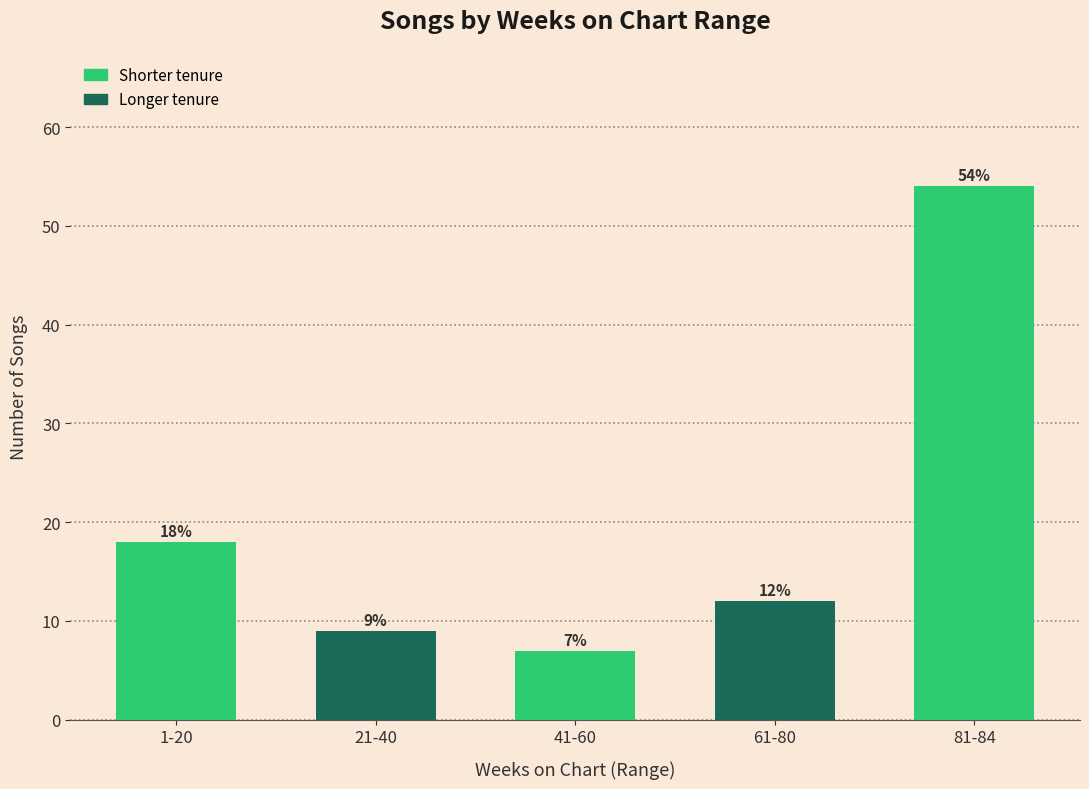

Reading left to right, what are all the values shown in this chart?

18	9	7	12	54